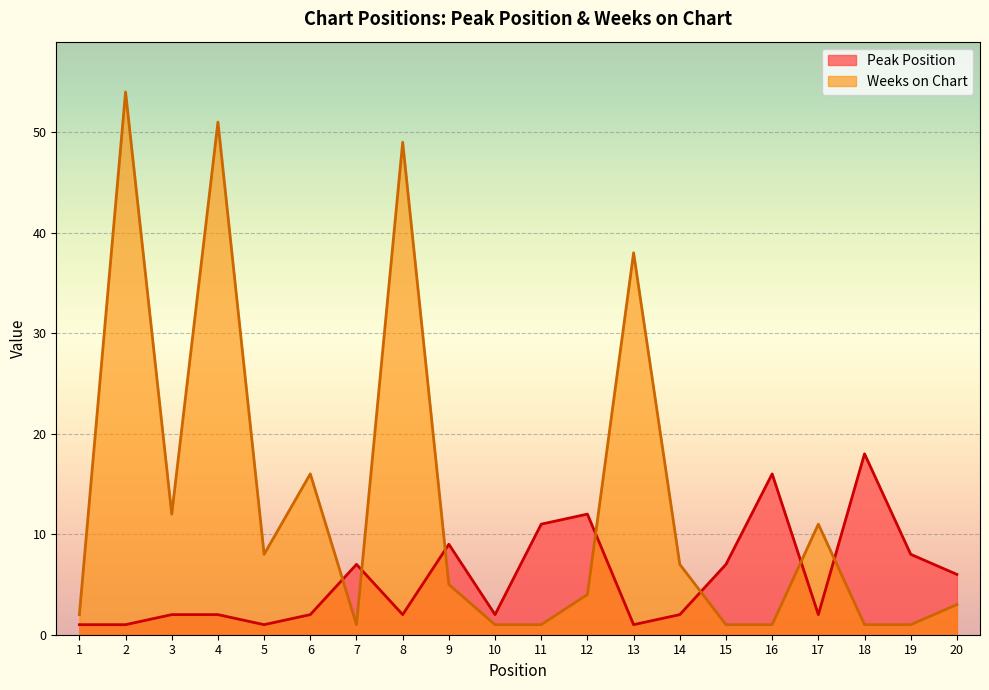

What is the difference between the maximum and second lowest values in the Peak Position series?

17